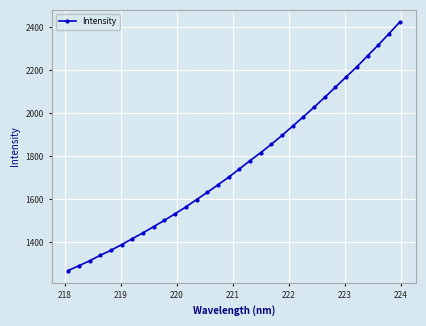

What is the difference between the maximum and minimum values?

1154.6